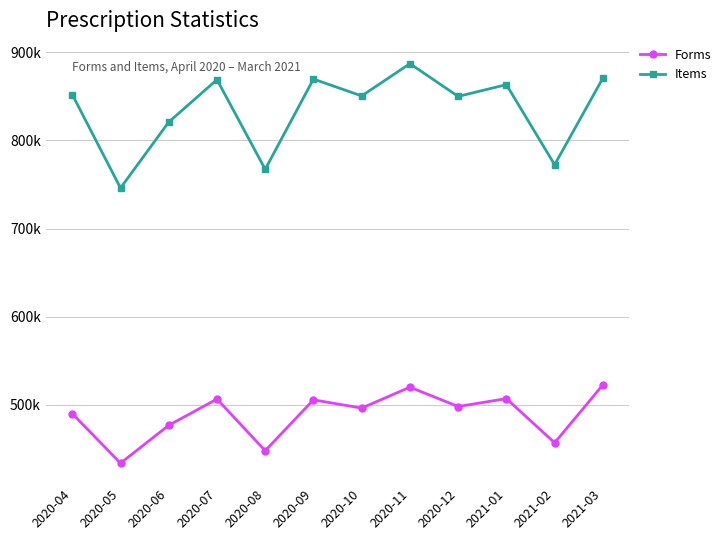

What is the difference between the maximum and minimum values in the Items series?

141325